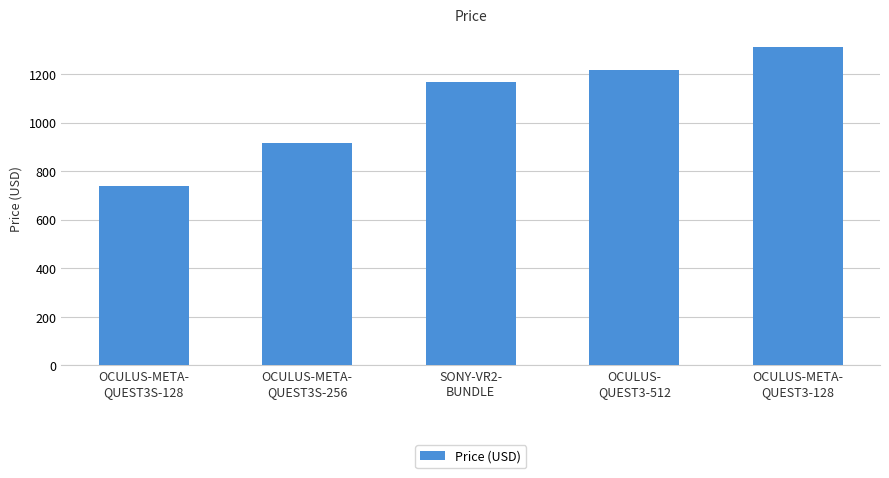

What is the sum of all values?

5349.2